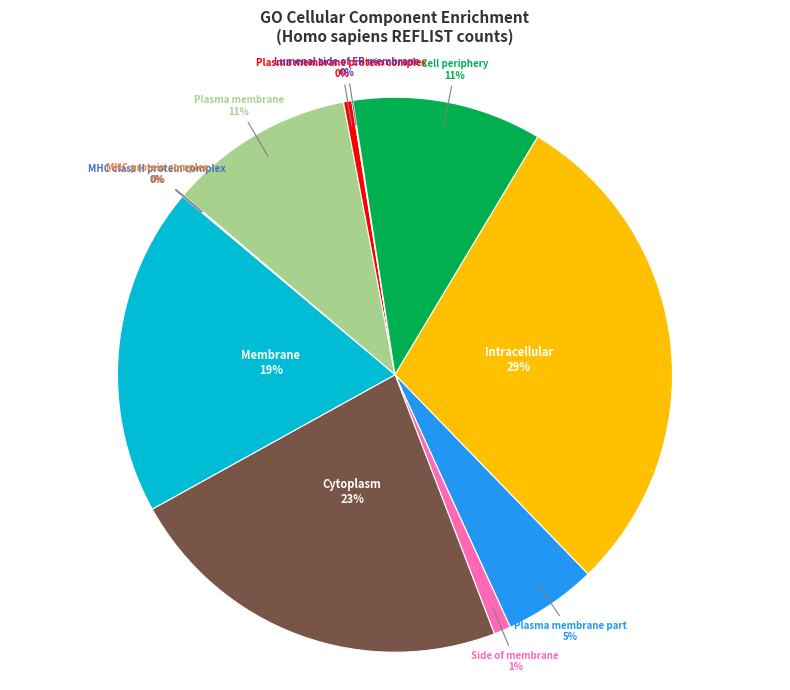

Is there a majority slice in this chart?

No